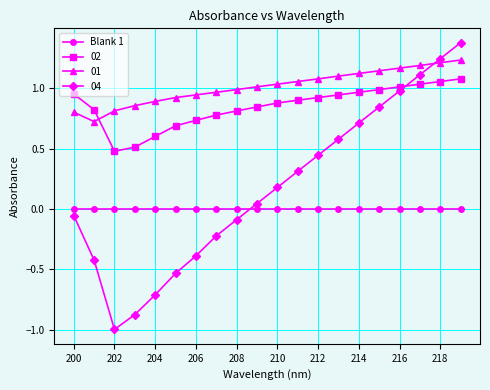

After their last crossing, which series has the higher values: 04 or 01?

04